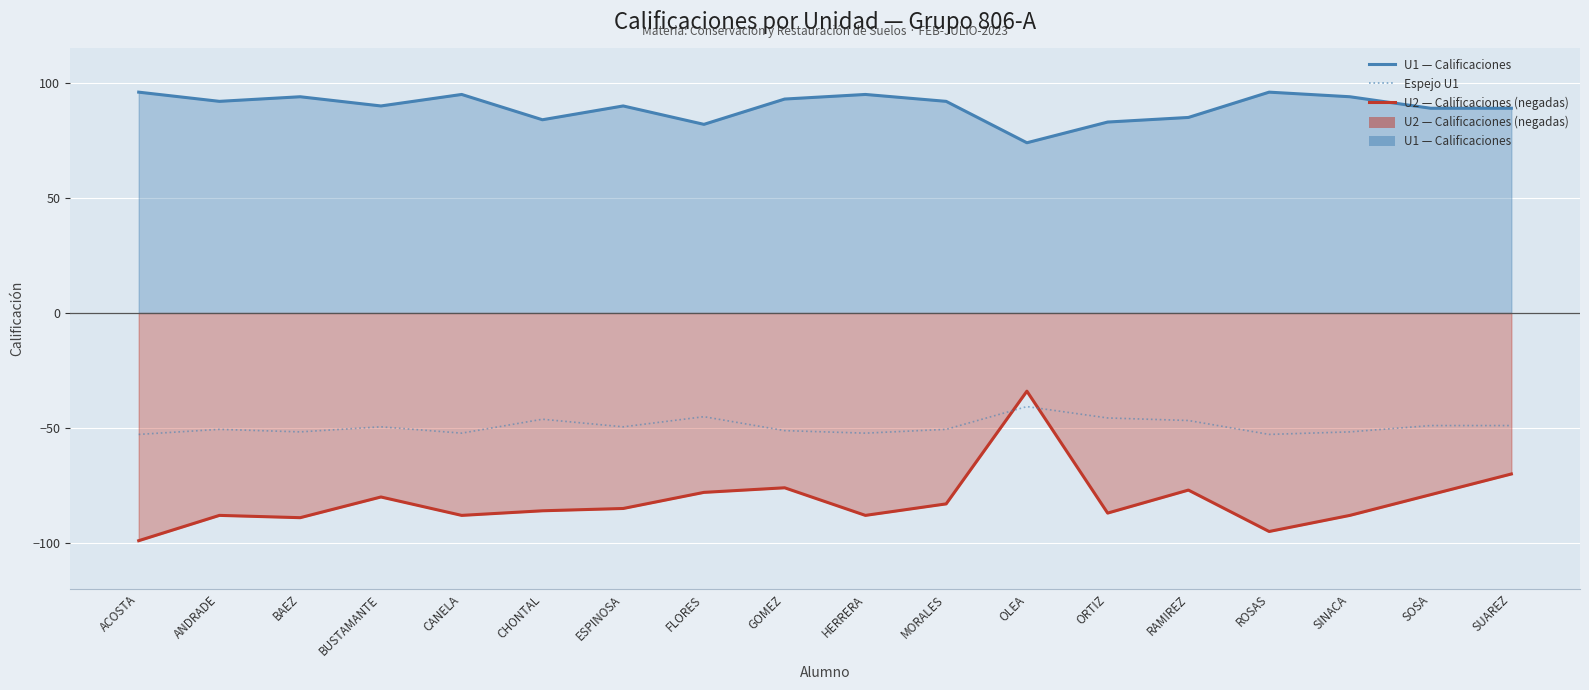

In U2 — Calificaciones (negadas), how many points are higher than both neighbors (excluding endpoints)?

5